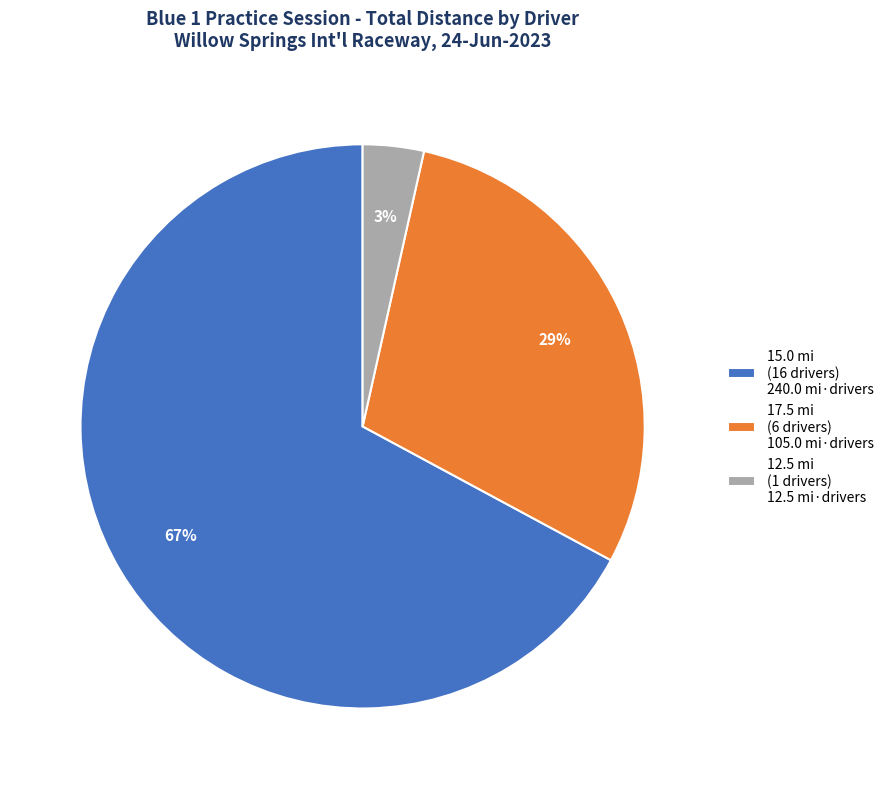

True or false: 17.5 mi (6 drivers) 105.0 mi·drivers accounts for 24% of the total.

False